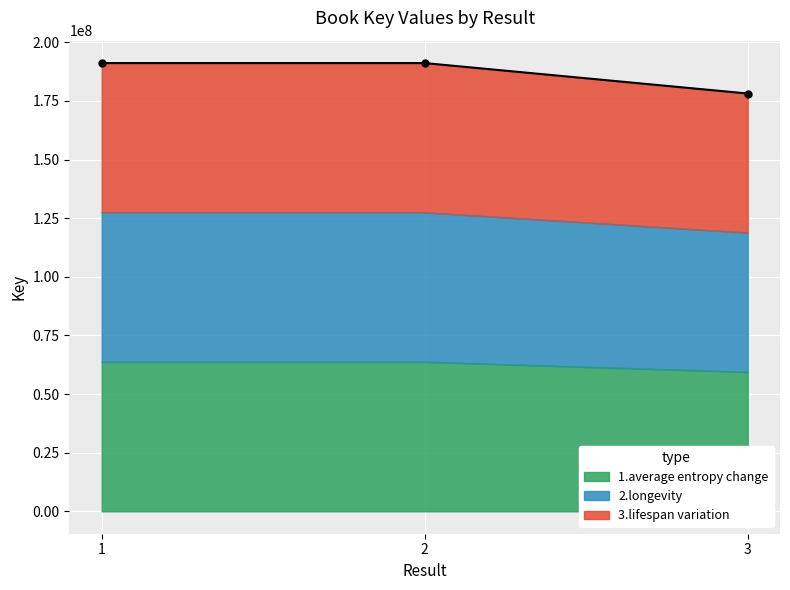

List the labels in order of value, smallest first.

3, 1, 2